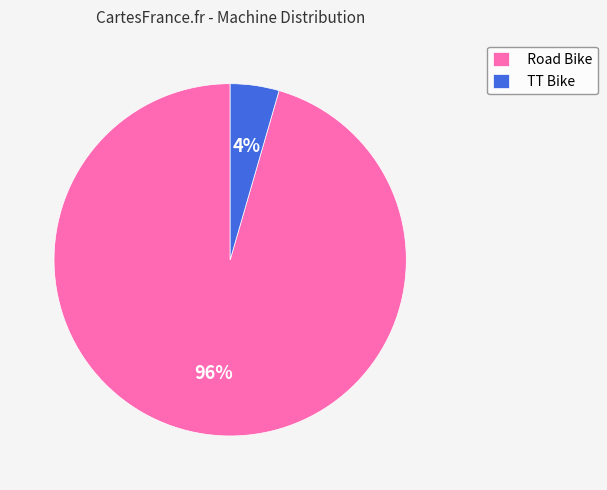

Count the number of slices in the pie.

2